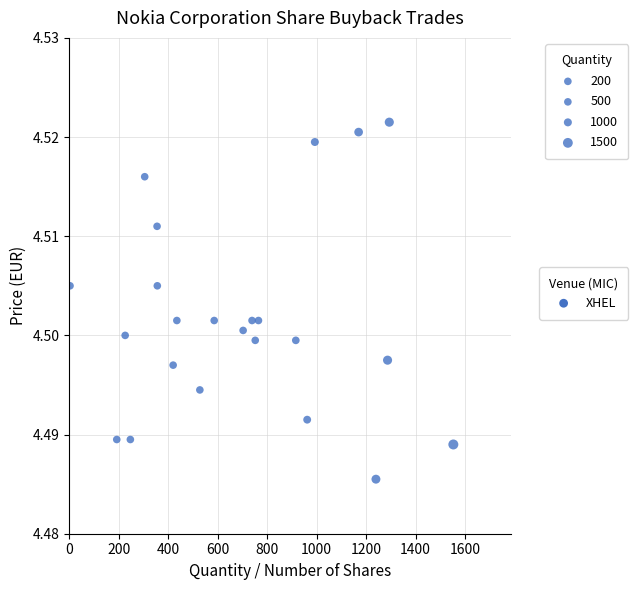

What is the range of X values (max minus min)?

1550.0